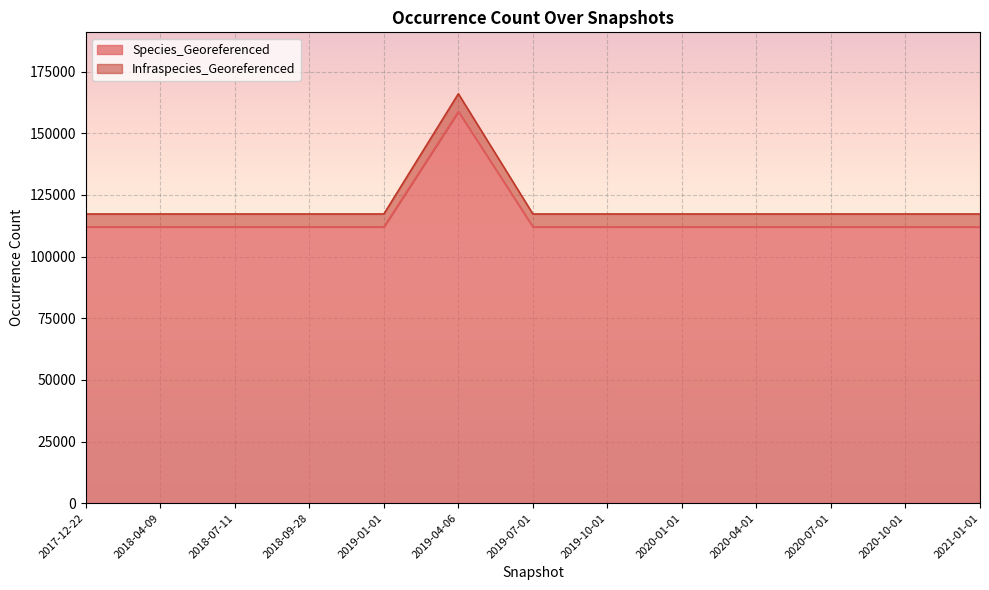

What position from the right is 2019-10-01?

6